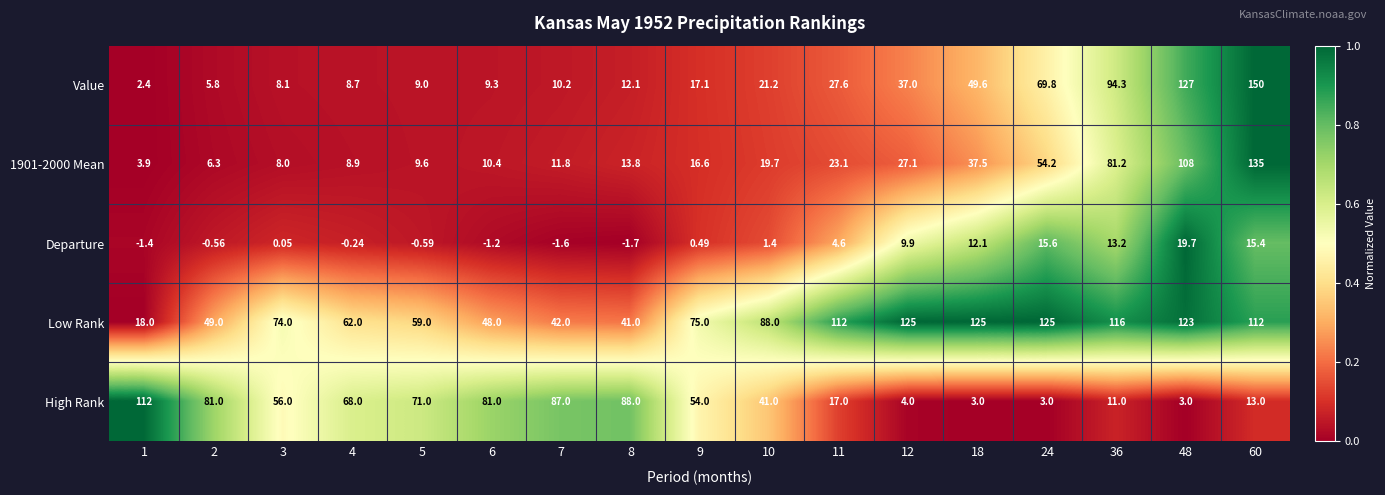

Which series has the widest spread of values?

Value